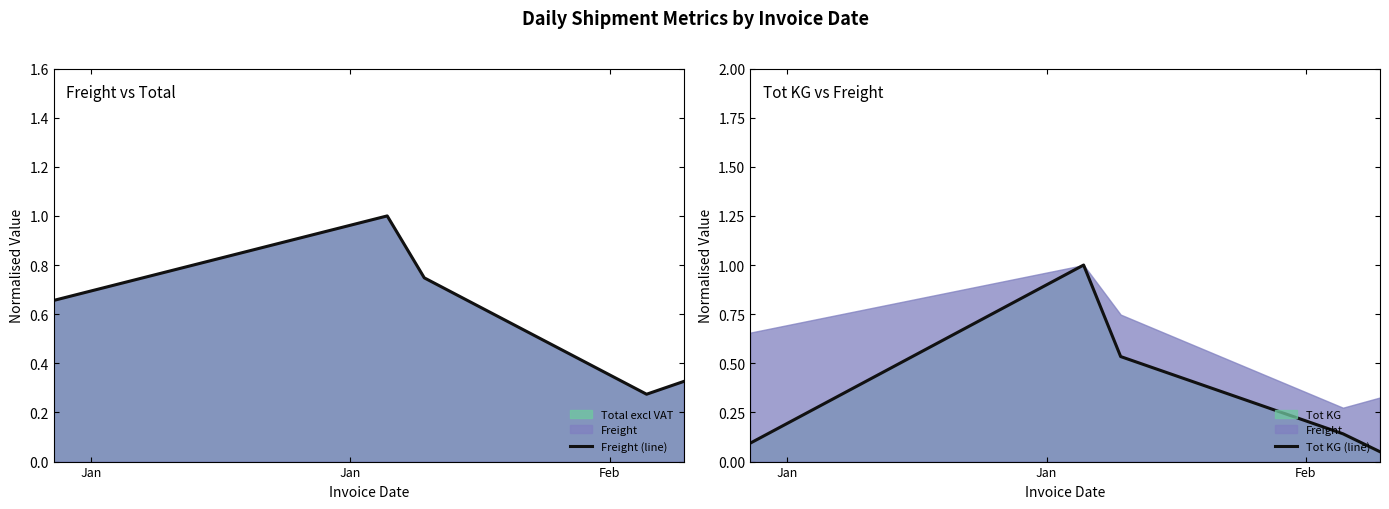

How many interior local valleys does the Freight (line) series have?

1